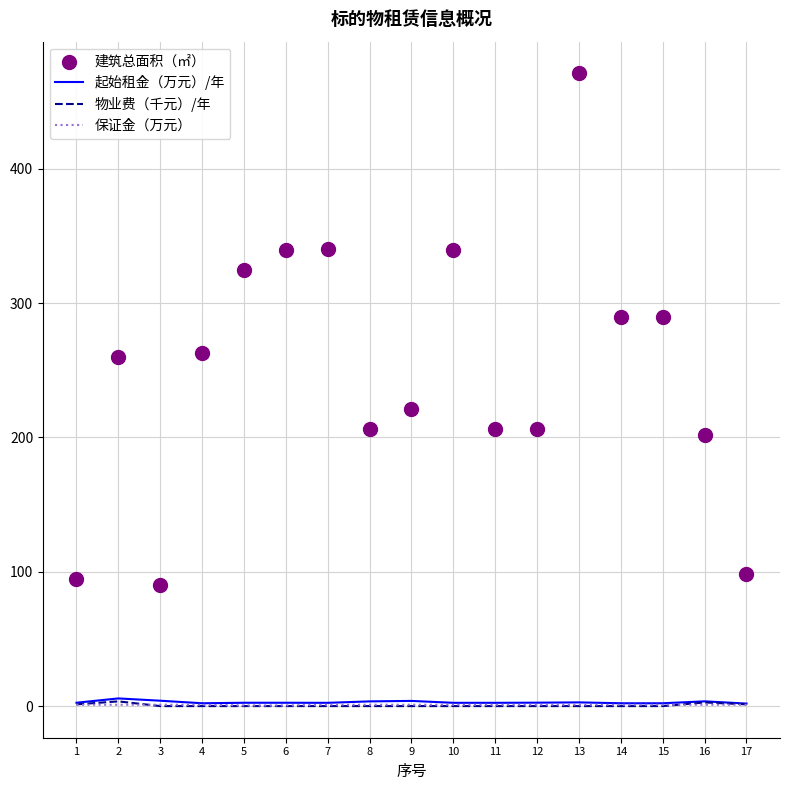

What are all the series names shown in the legend?

起始租金（万元）/年, 物业费（千元）/年, 保证金（万元）, 建筑总面积（㎡）